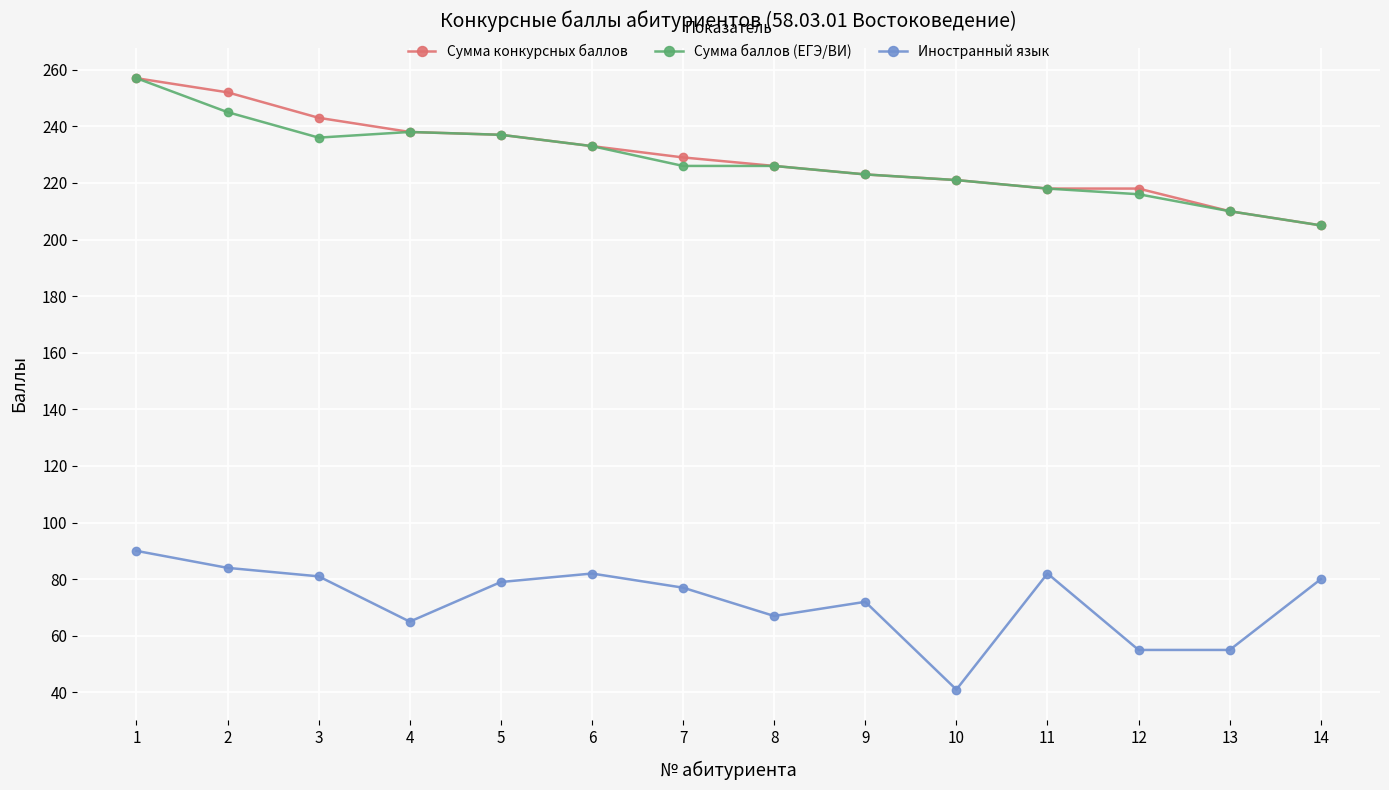

Which category has the lowest value in the Сумма баллов (ЕГЭ/ВИ) series?

14